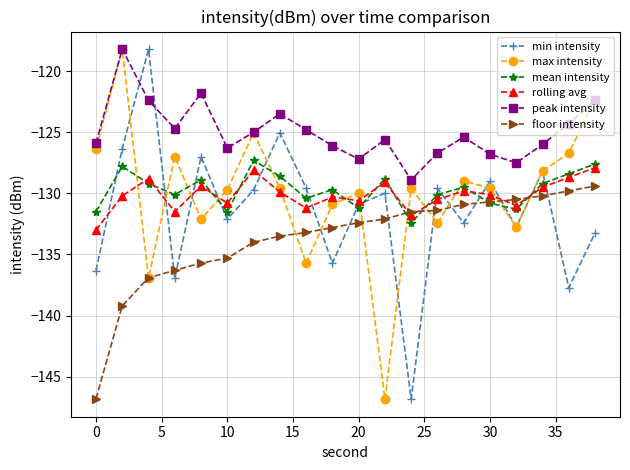

How many lines are shown in the chart?

6